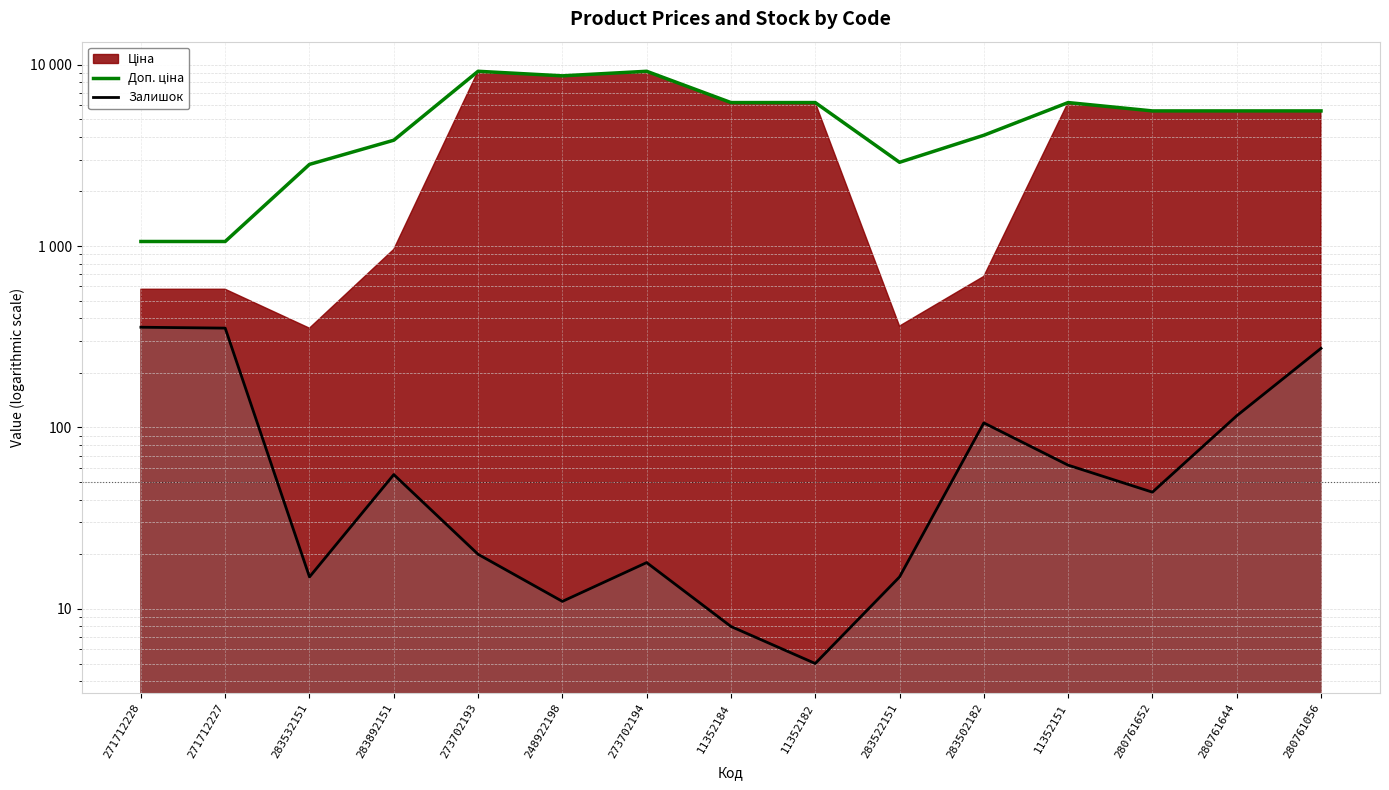

Reading left to right, transcribe all the data shown in this chart.

Доп. ціна: 1060.0	1060.0	2821.2	3833.8	9196.3	8679.5	9196.3	6182.6	6182.6	2896.6	4082.3	6182.6	5560.3	5560.3	5560.3
Залишок: 357.0	353.0	15.0	55.0	20.0	11.0	18.0	8.0	5.0	15.0	106.0	62.0	44.0	116.0	273.0